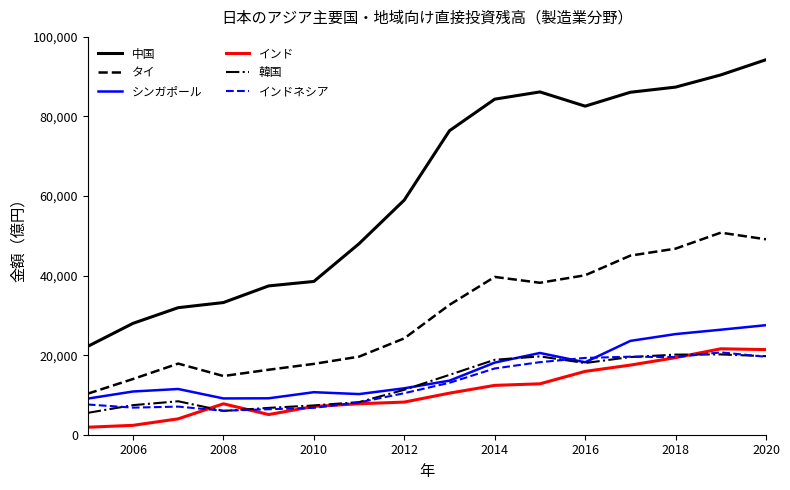

How many lines are shown in the chart?

6